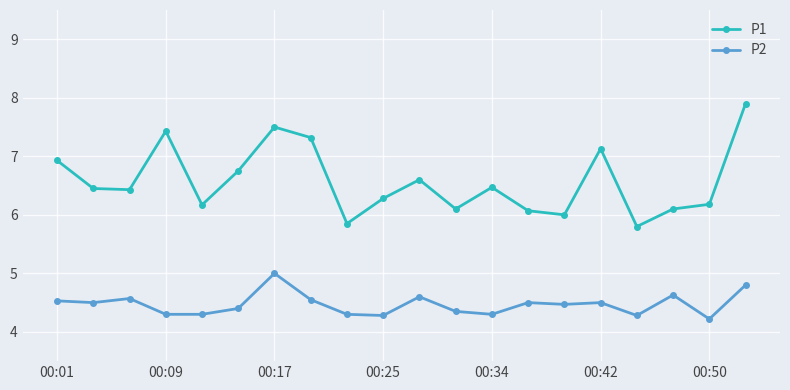

List the series in order of their overall mean, highest first.

P1, P2